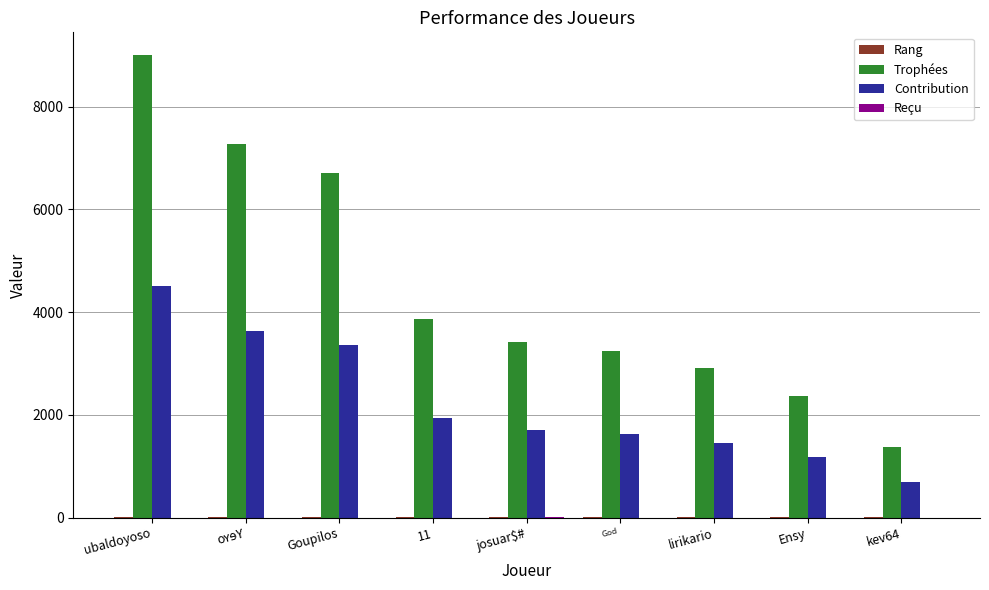

Between Ensy and kev64, which series saw the biggest shift?

Trophées